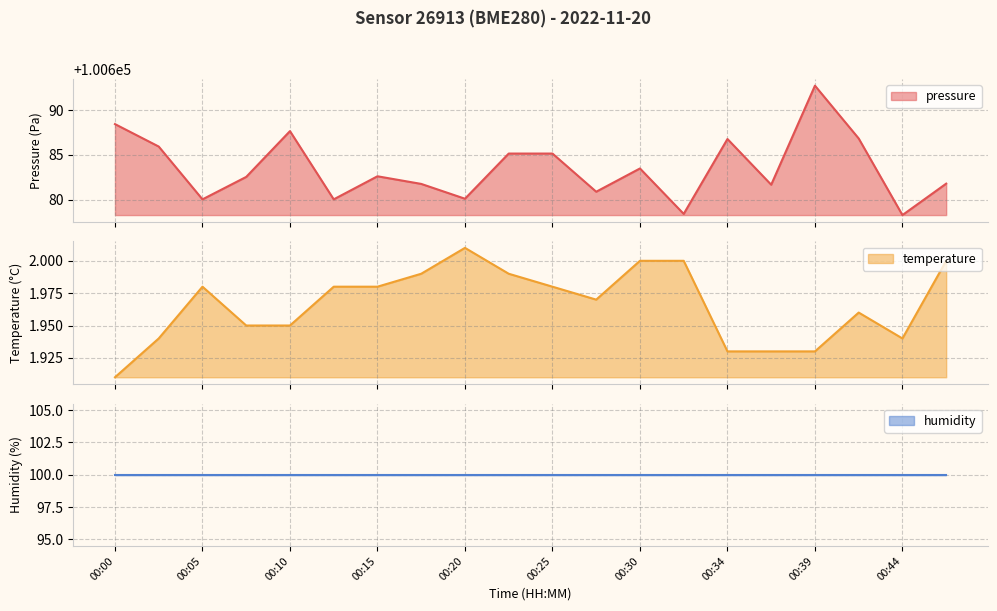

In temperature, how many points are higher than both neighbors (excluding endpoints)?

3